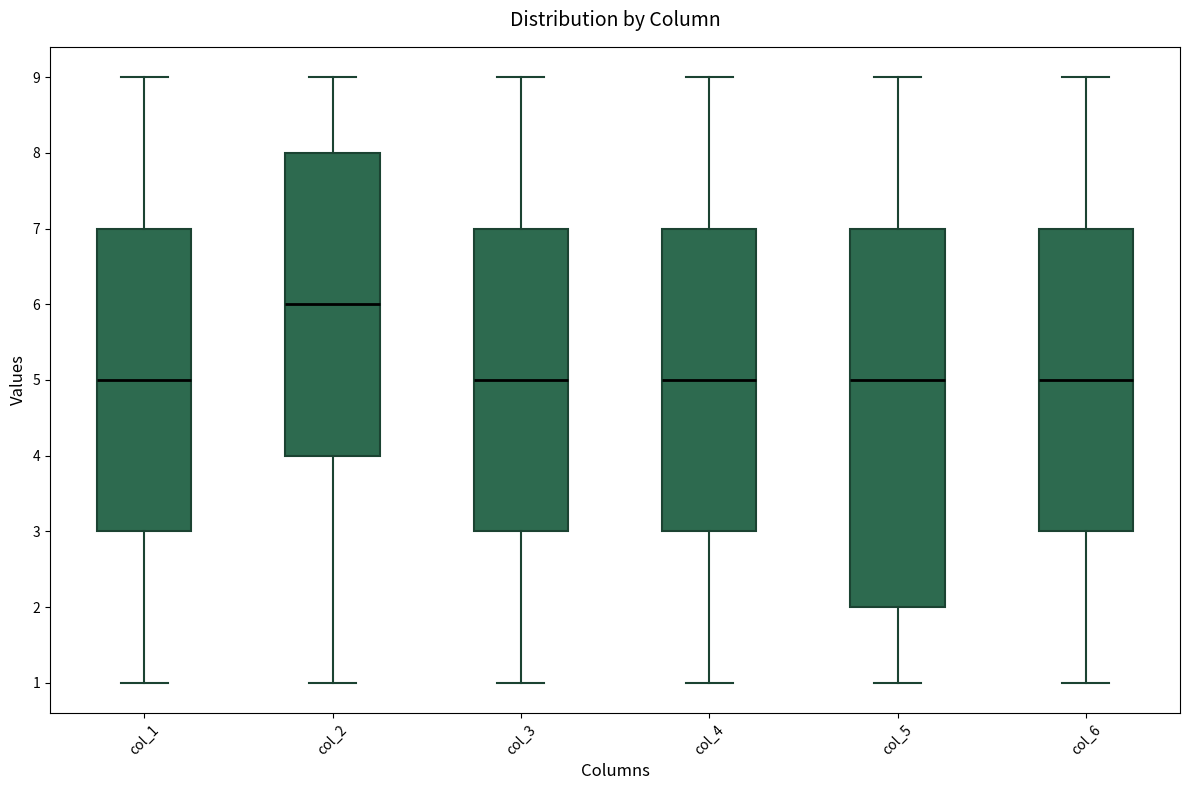

Reading left to right, transcribe this box plot: for each box, give where its median line is, the range the box spans, and where its two whiskers end, as read against the y-axis. The values are not printed on the chart, so give them approximately, as read against the axis.

col_1: median 5, box 3 to 7, whiskers 1 to 9
col_2: median 6, box 4 to 8, whiskers 1 to 9
col_3: median 5, box 3 to 7, whiskers 1 to 9
col_4: median 5, box 3 to 7, whiskers 1 to 9
col_5: median 5, box 2 to 7, whiskers 1 to 9
col_6: median 5, box 3 to 7, whiskers 1 to 9